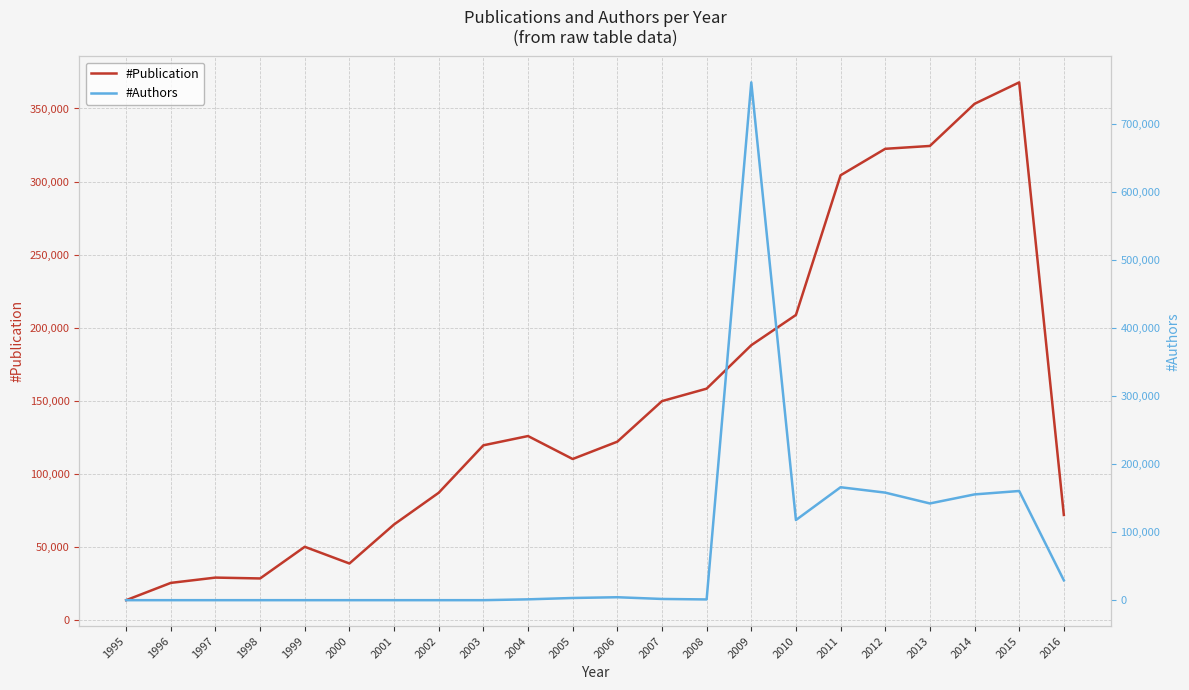

In #Authors, how many points are lower than both neighbors (excluding endpoints)?

3